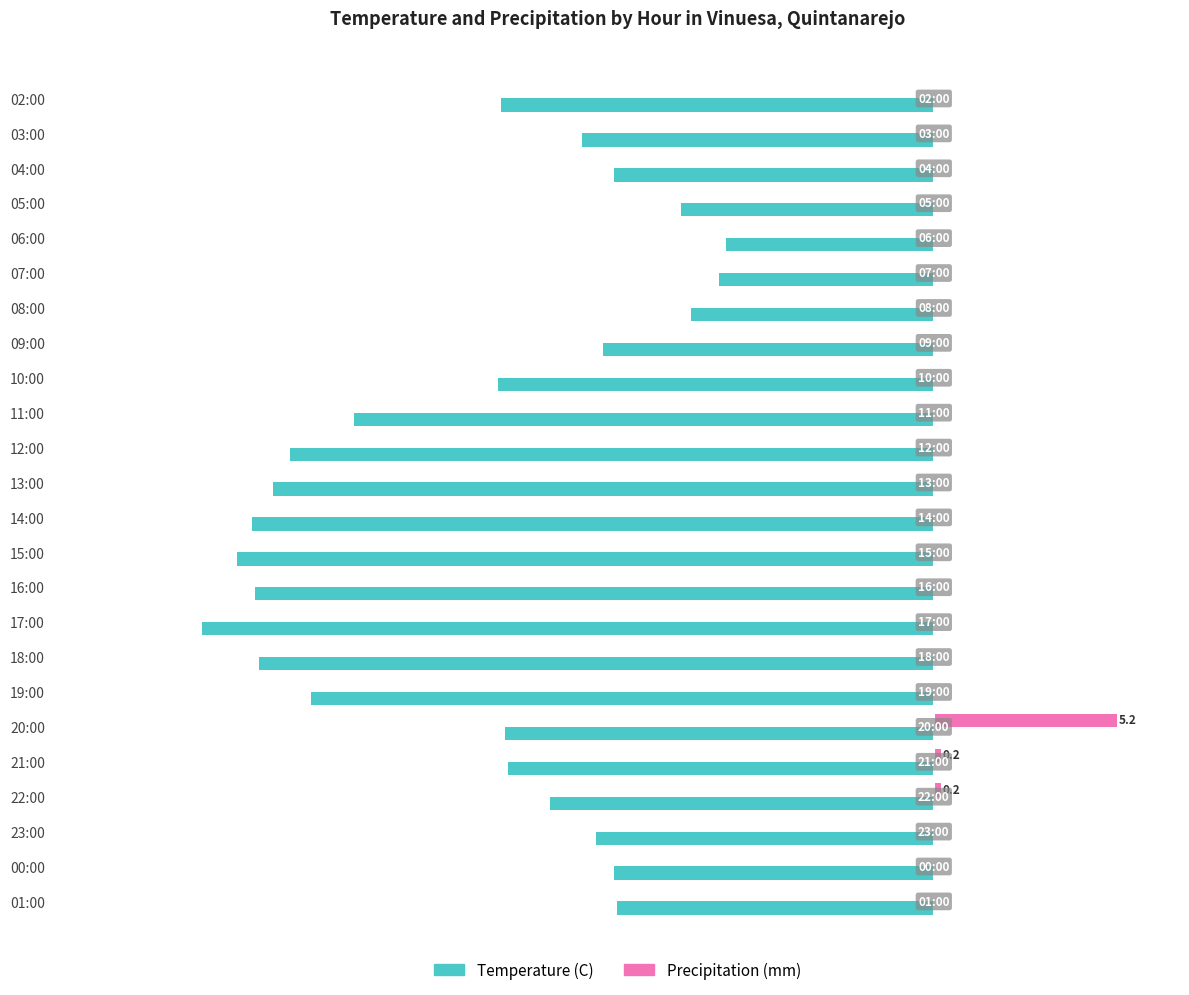

What are all the series names shown in the legend?

Temperature (C), Precipitation (mm)